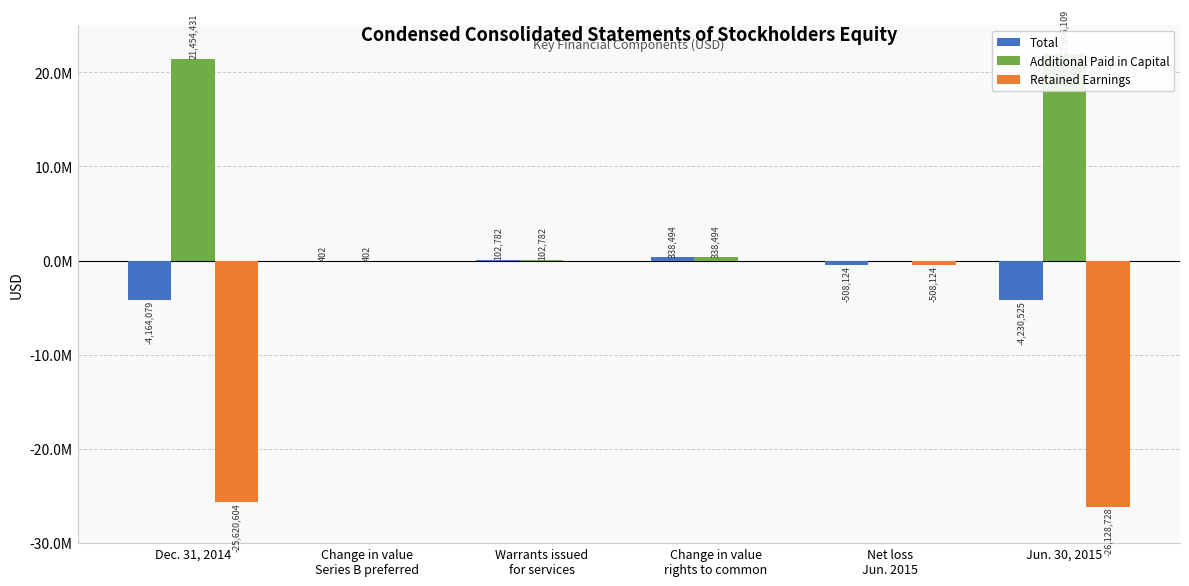

What is the label of the 6th bar from the right?

Dec. 31, 2014